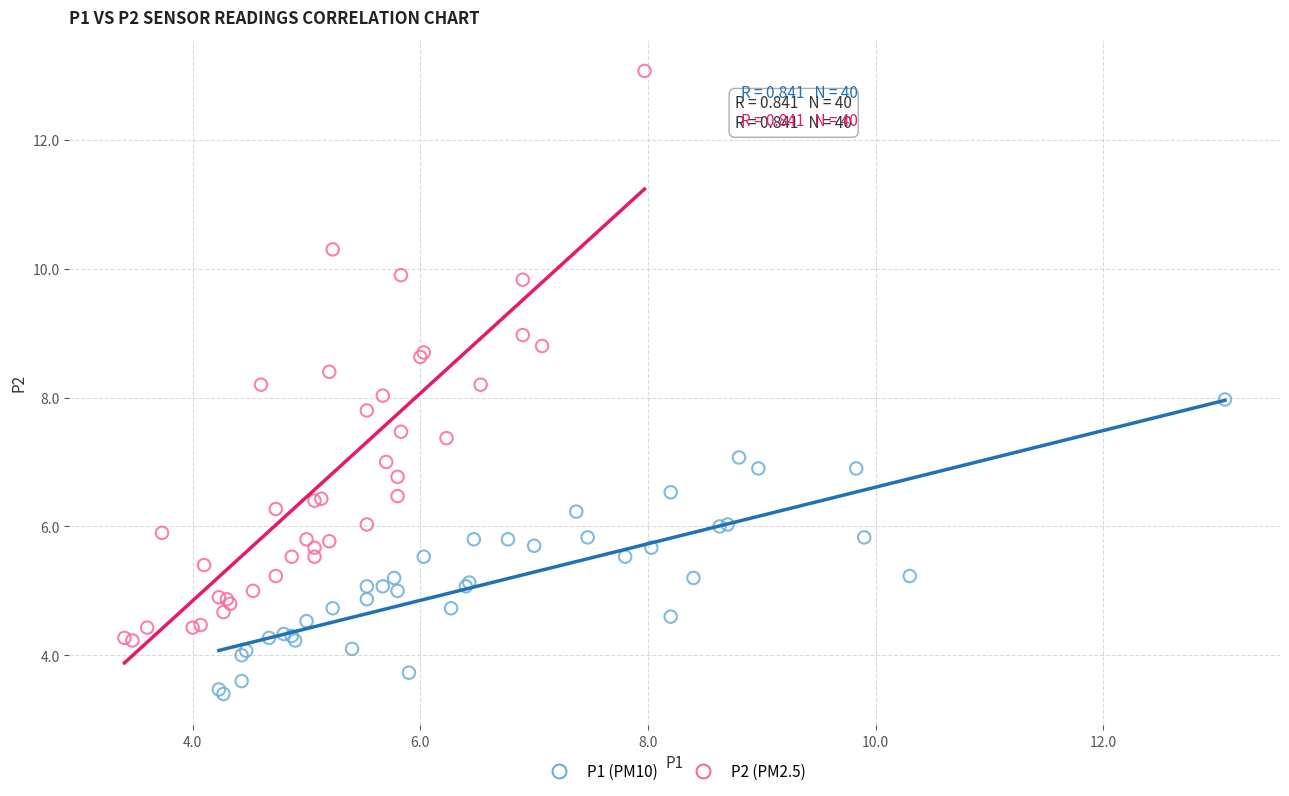

Which series contains the highest Y value?

P2 (PM2.5)